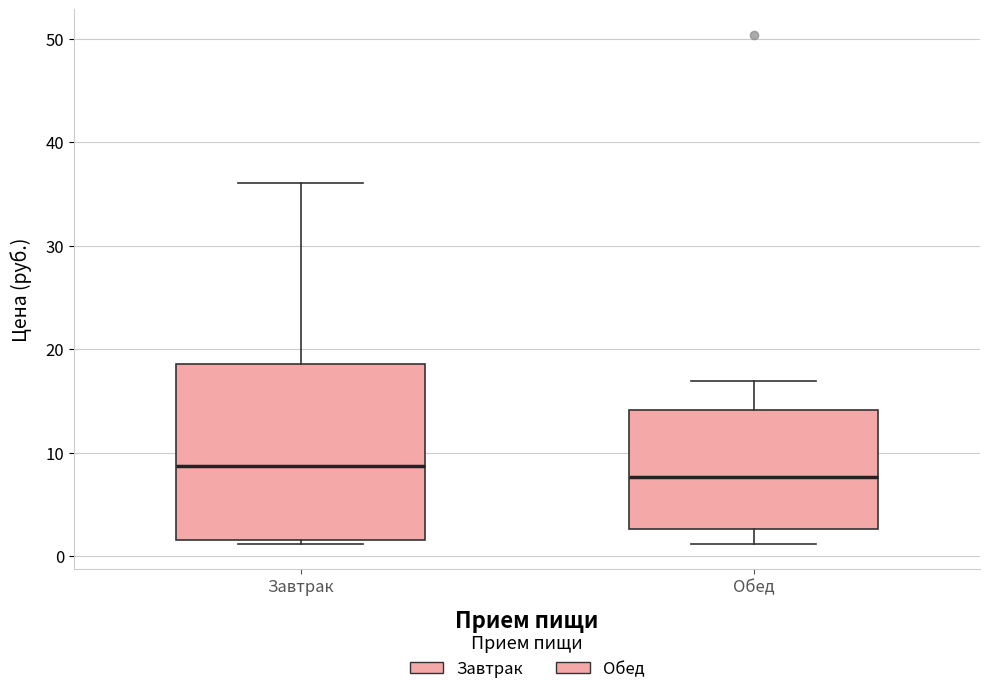

Where does the upper whisker of the box for Завтрак end on the y-axis? The values are not printed on the chart, so give them approximately, as read against the axis.

36